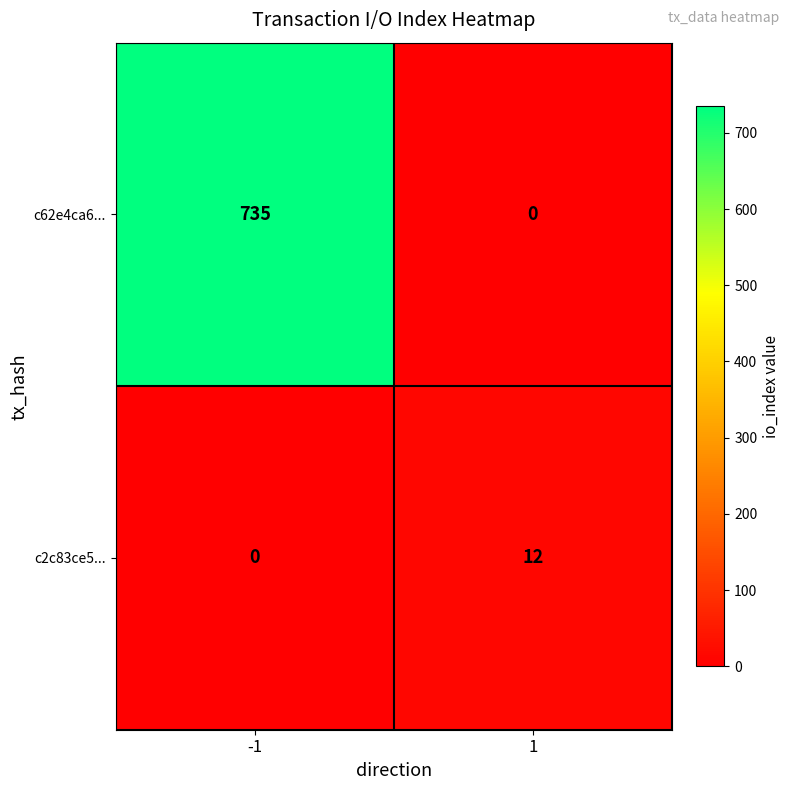

What is the difference between the highest and lowest values at -1?

735